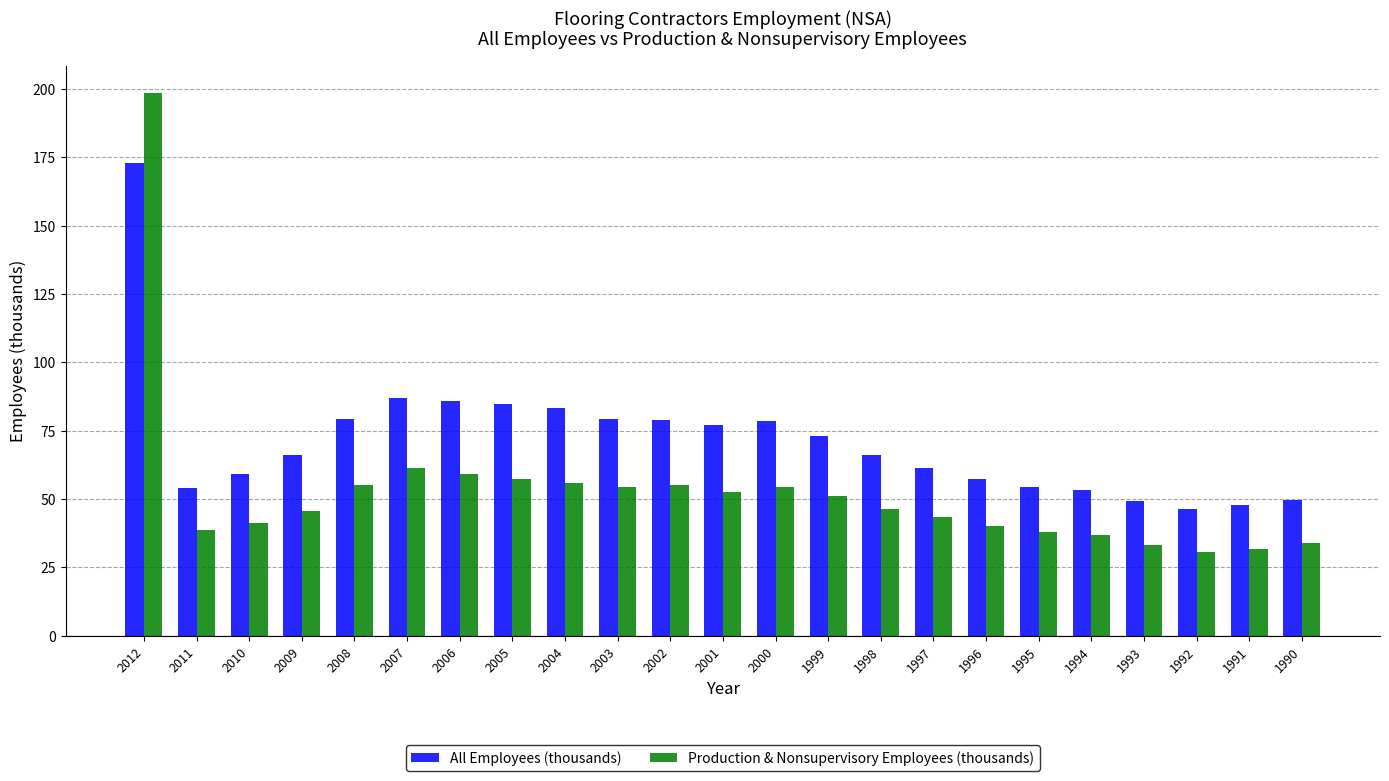

What is the spread (max minus min) of values at 1995?

16.7